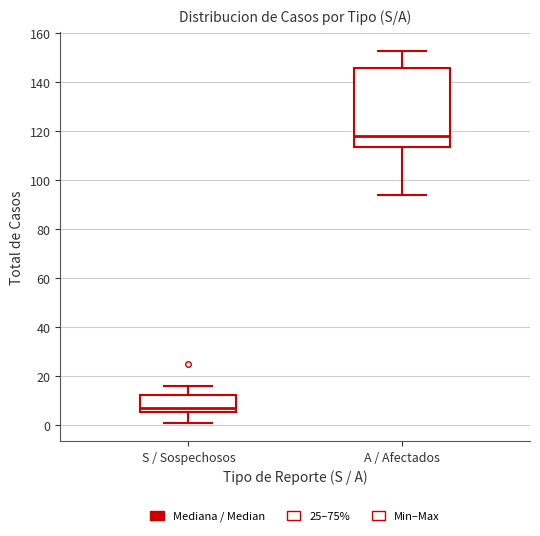

Reading left to right, read every box against the y-axis: the position of its median line, the range the box covers, and the ends of its whiskers. The values are not printed on the chart, so give them approximately, as read against the axis.

S / Sospechosos: median 8, box 6 to 12, whiskers 2 to 16
A / Afectados: median 118, box 114 to 146, whiskers 94 to 154